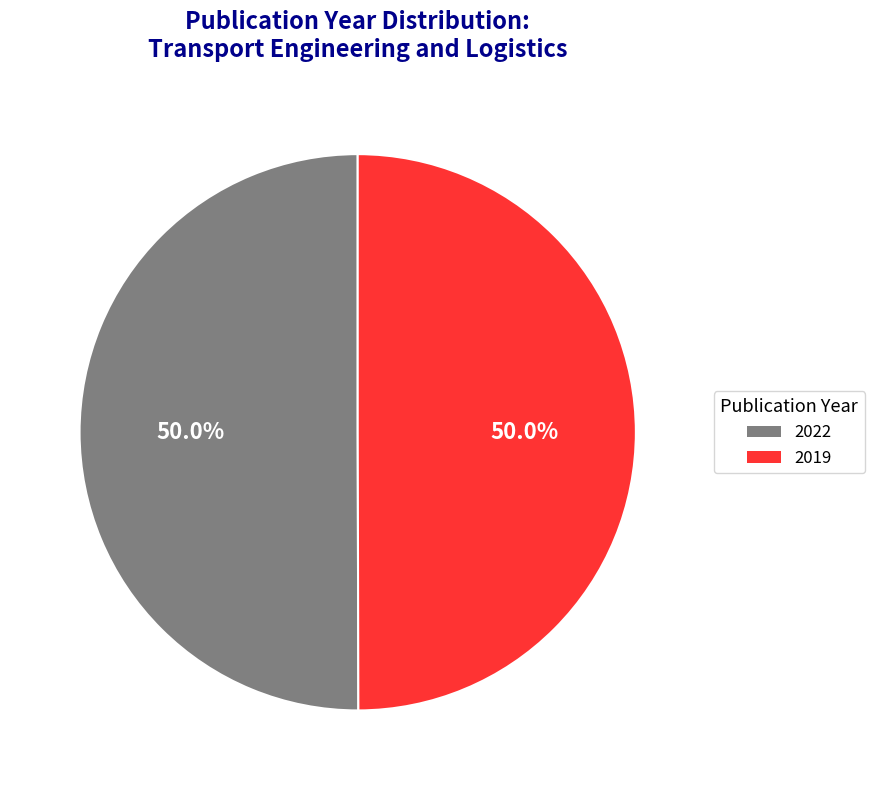

Is it true that 2022 is 50% of the pie?

True